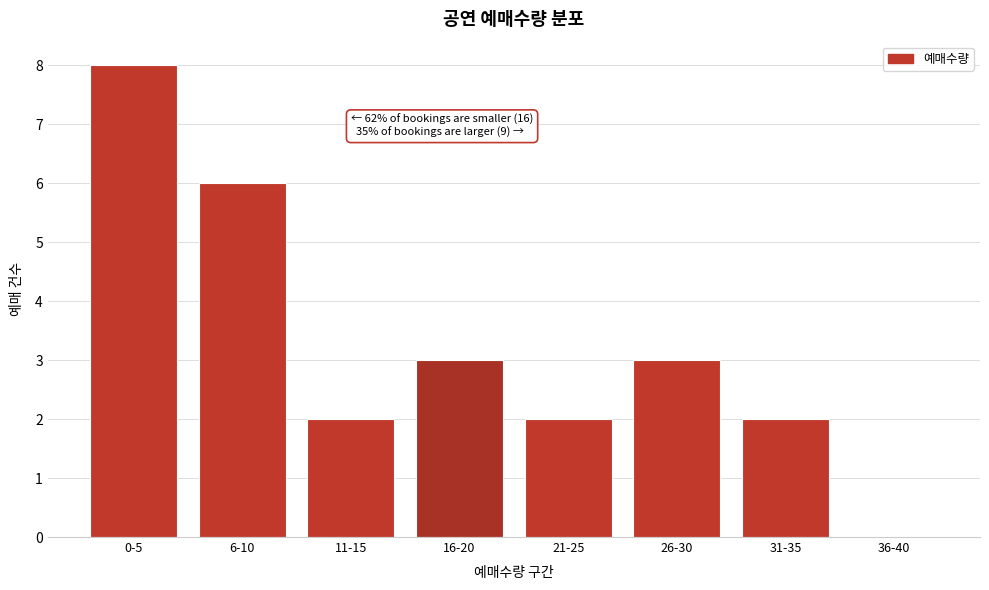

Reading left to right, what are all the values shown in this chart?

0-5=8	6-10=6	11-15=2	16-20=3	21-25=2	26-30=3	31-35=2	36-40=0